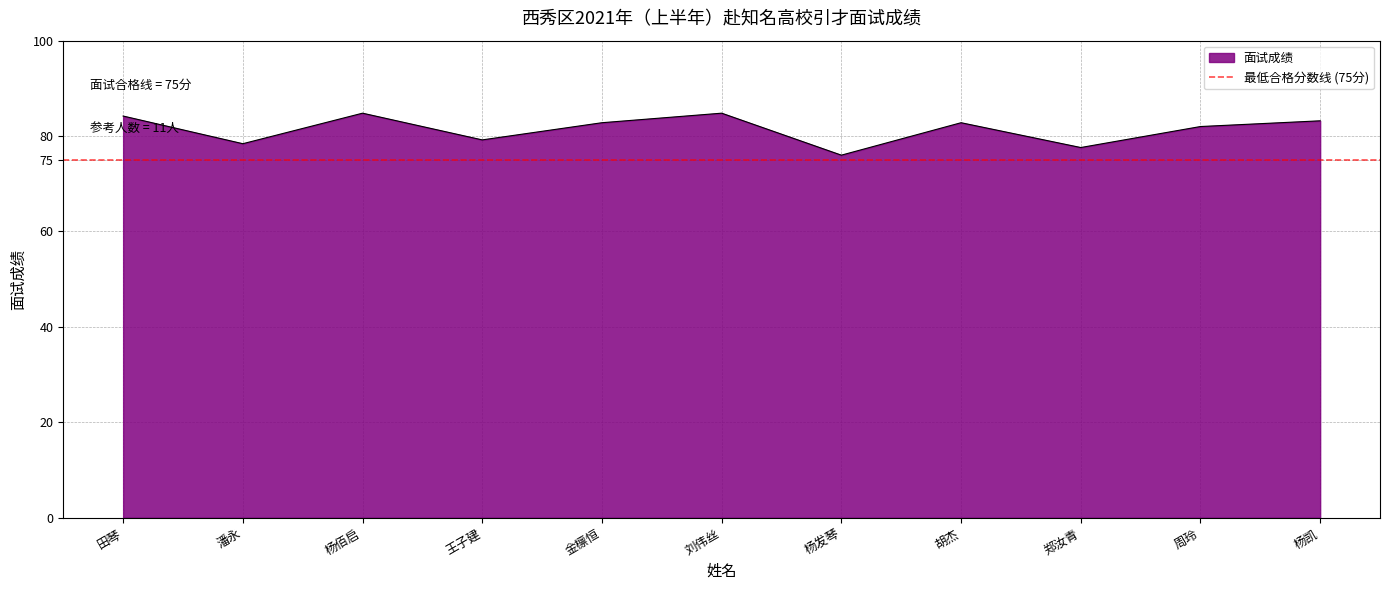

What is the value of the 11th point from the left?

83.2